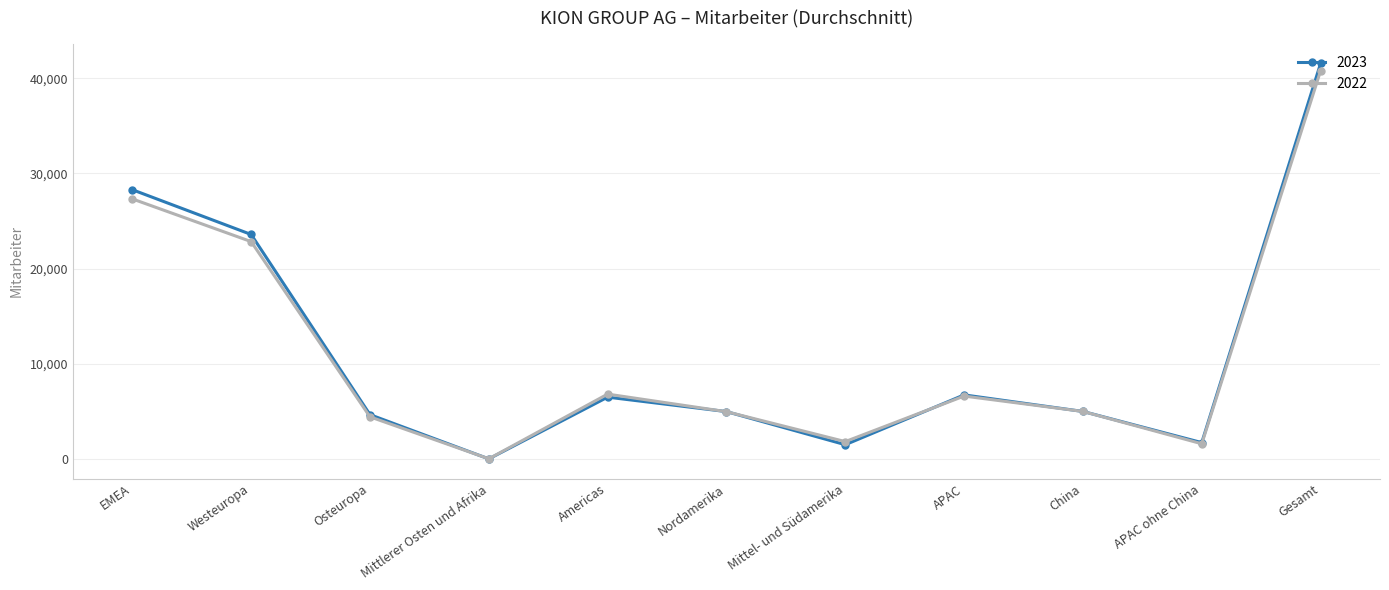

How many distinct data groups are displayed?

2